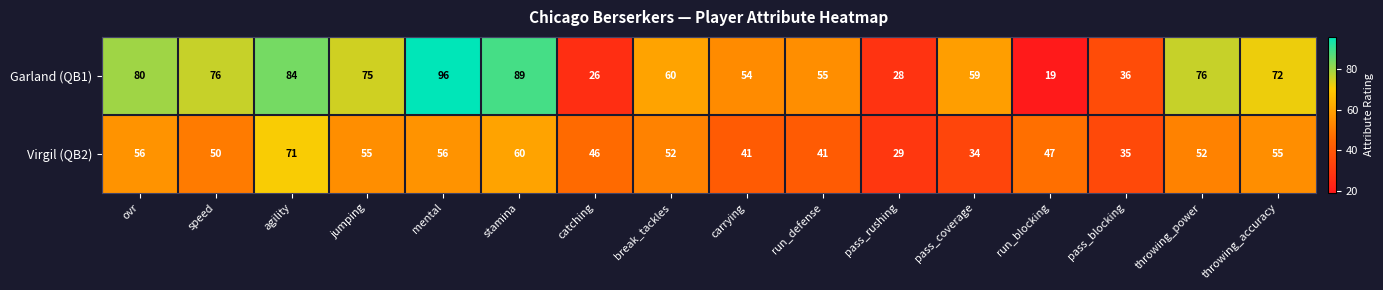

The value of Virgil (QB2) at pass_rushing is 6. True or false?

False